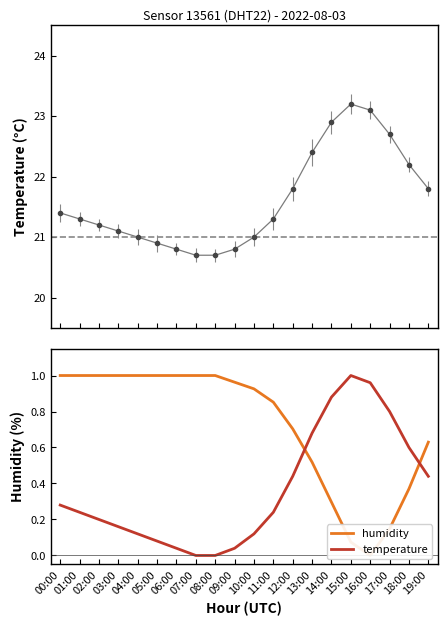

What is the value of the temperature point at the 11th from the left?

0.1